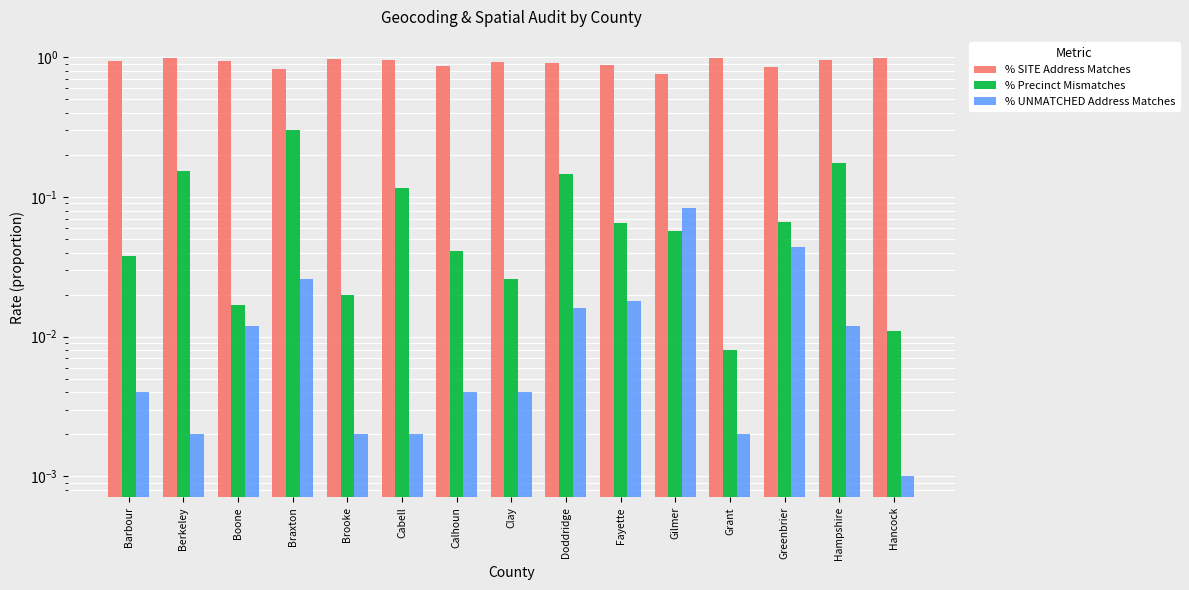

Rank the series at Brooke from lowest to highest value.

% UNMATCHED Address Matches, % Precinct Mismatches, % SITE Address Matches